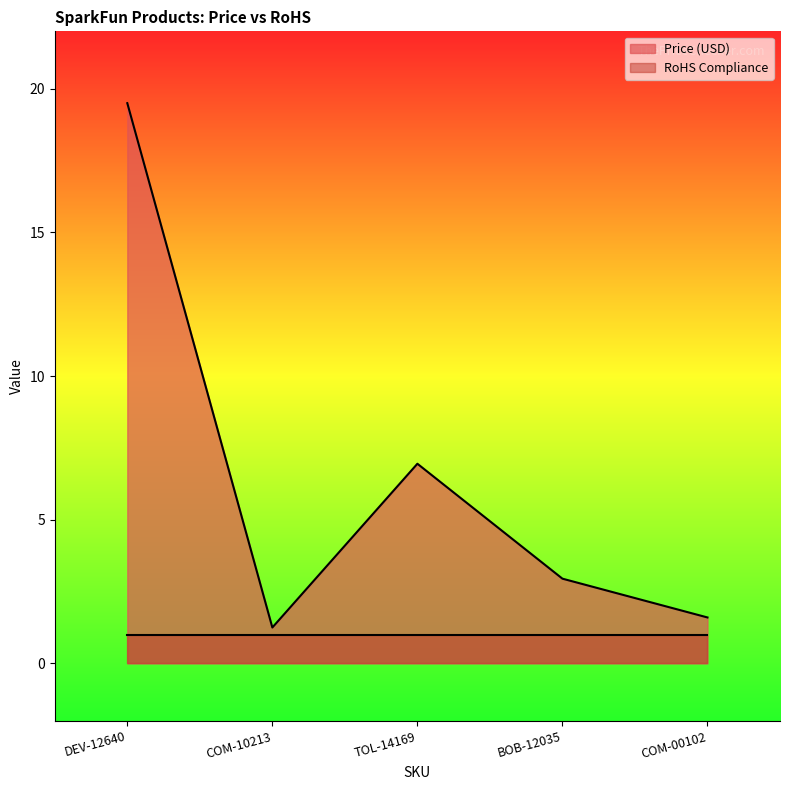

What is the sum of all values?

32.2